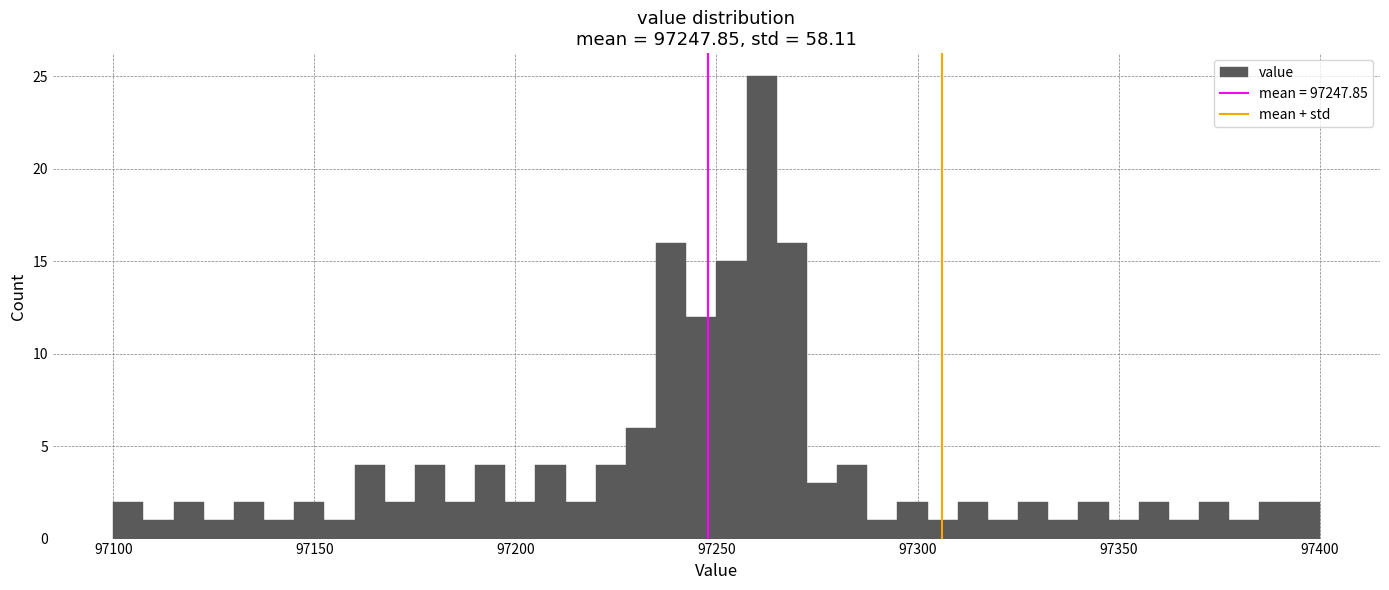

Read against the x-axis, roughly where is the centre of the tallest bar?

97260